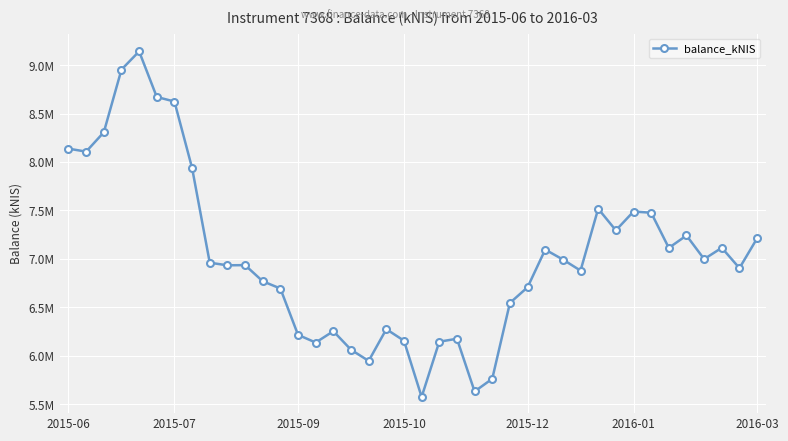

What is the minimum value shown in the chart?

5574886.2